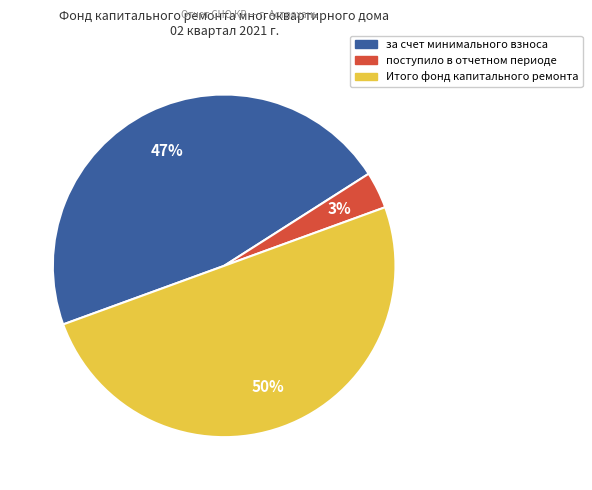

How many slices are in this pie chart?

3